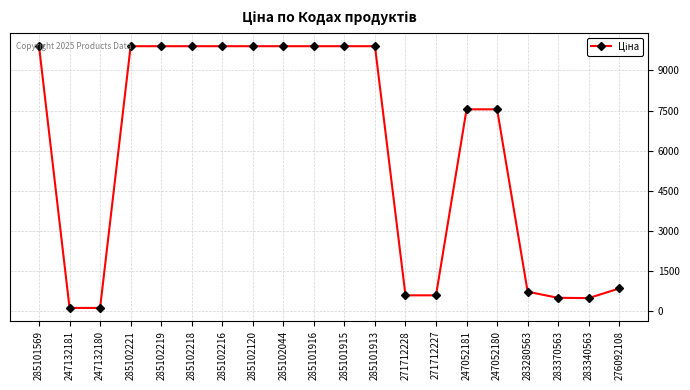

Approximately how many times larger is the value at 283340563 compared to 247052181?

0.1